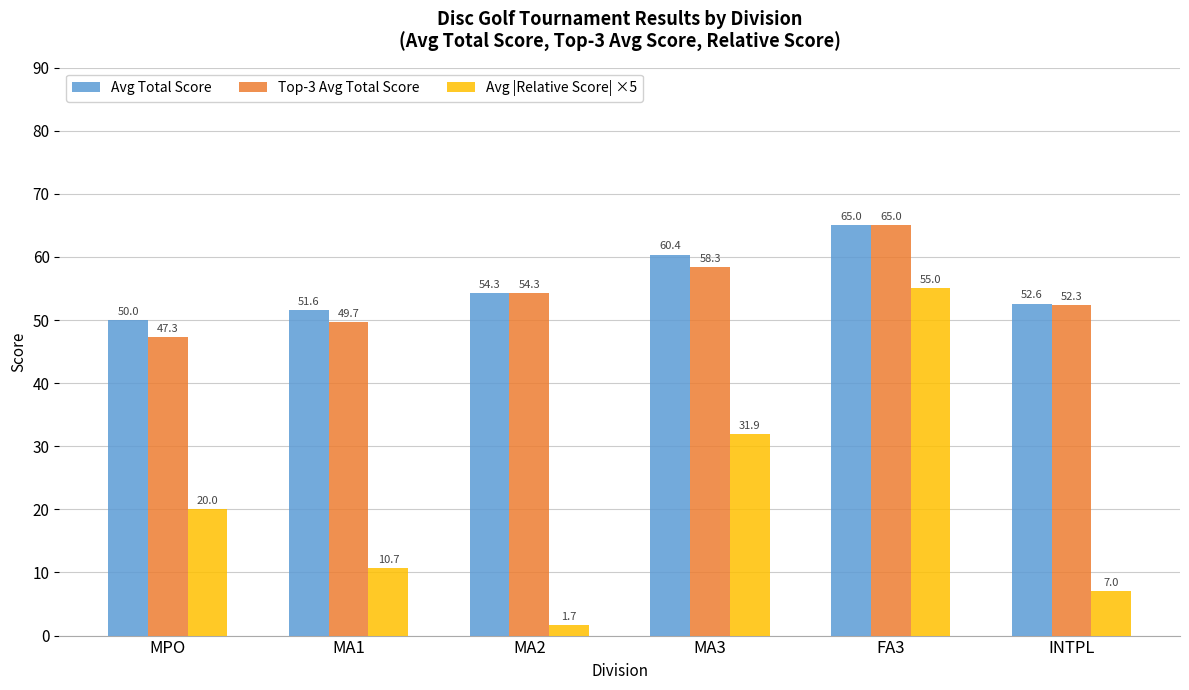

How many values in the Top-3 Avg Total Score series exceed 54?

3